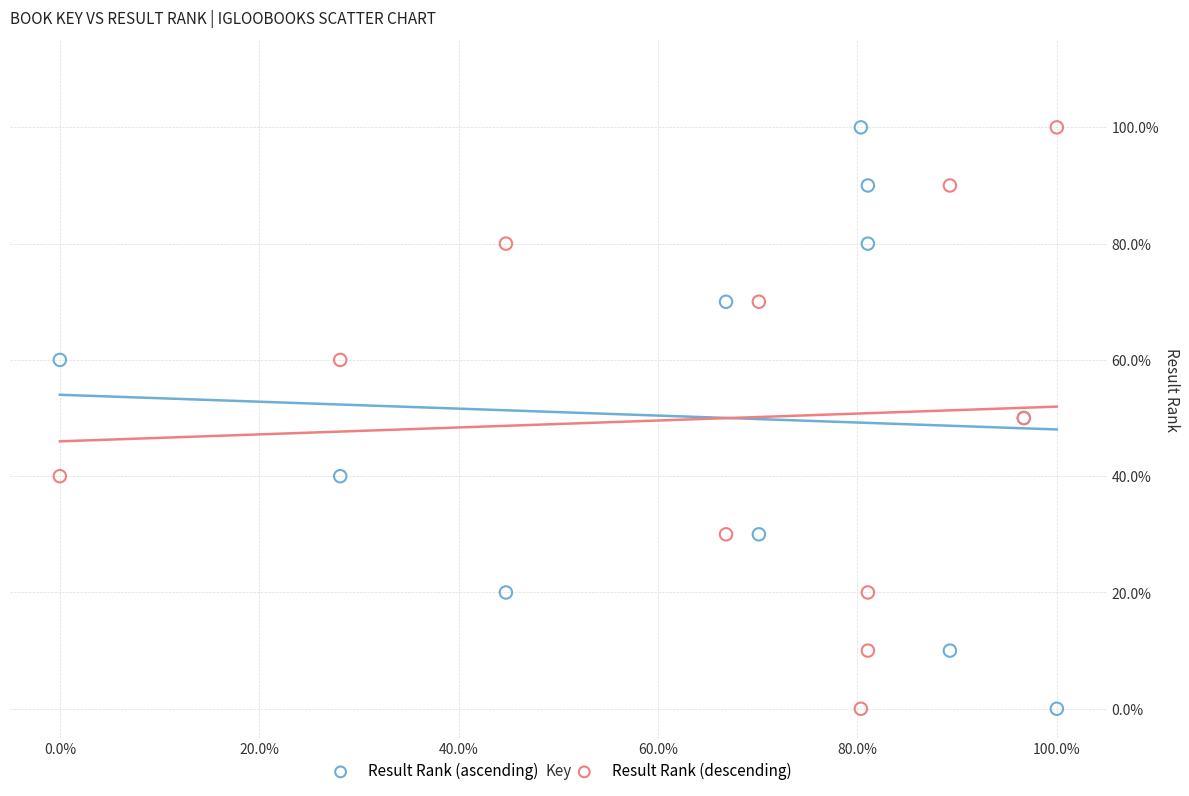

What are all the series names shown in the legend?

Result Rank (ascending), Result Rank (descending)